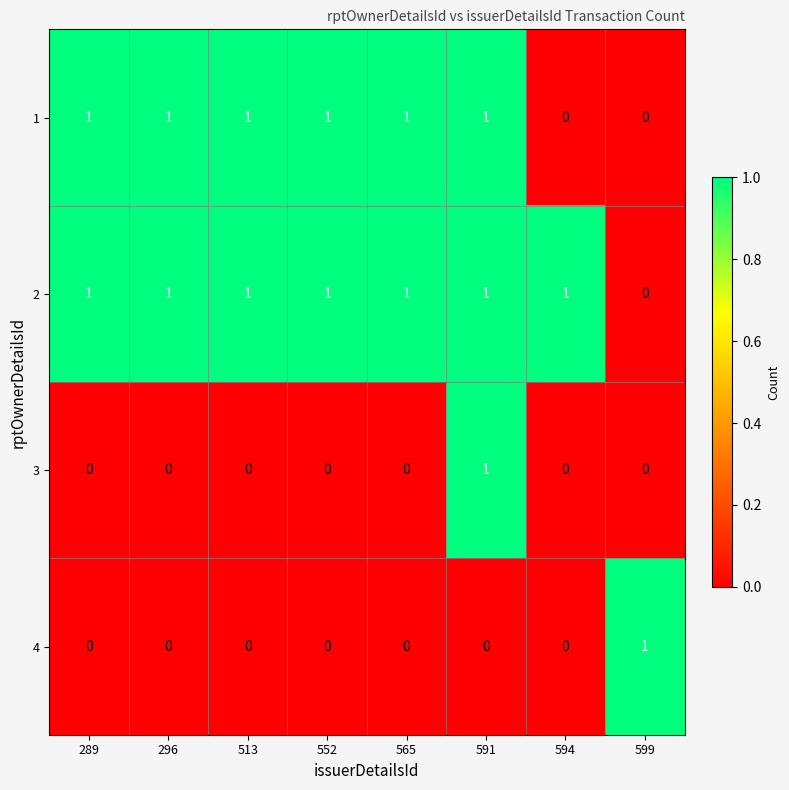

Between 552 and 591, which series saw the biggest shift?

3